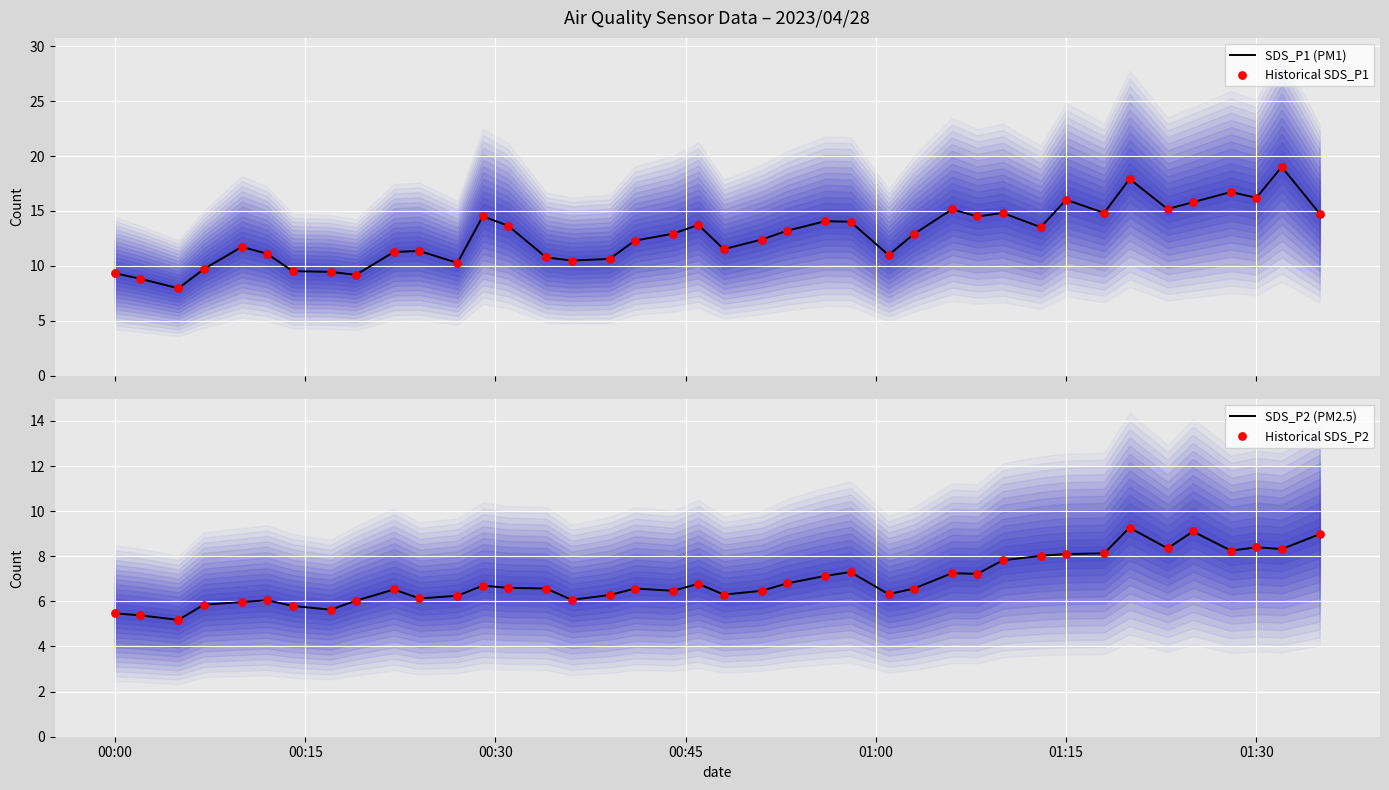

Which series has the largest total across all categories?

SDS_P1 (PM1)